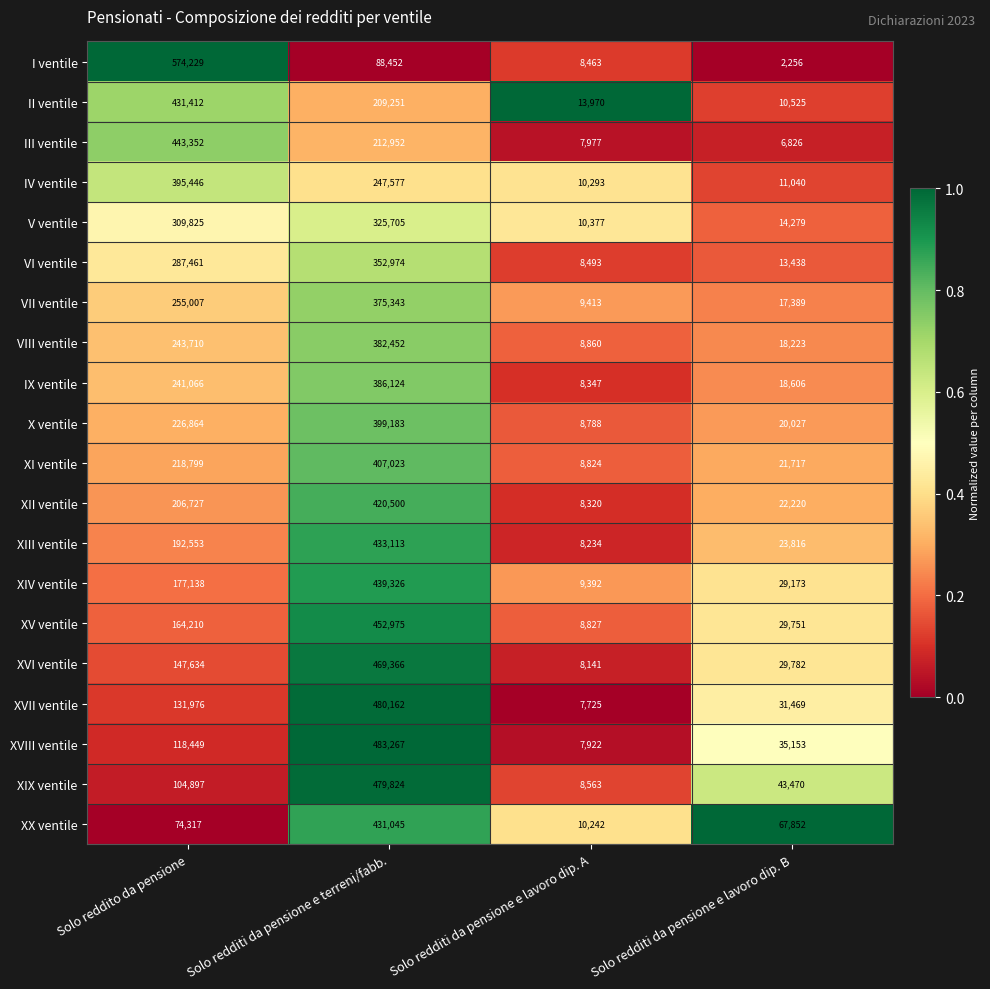

Which series has the largest total across all categories?

I ventile